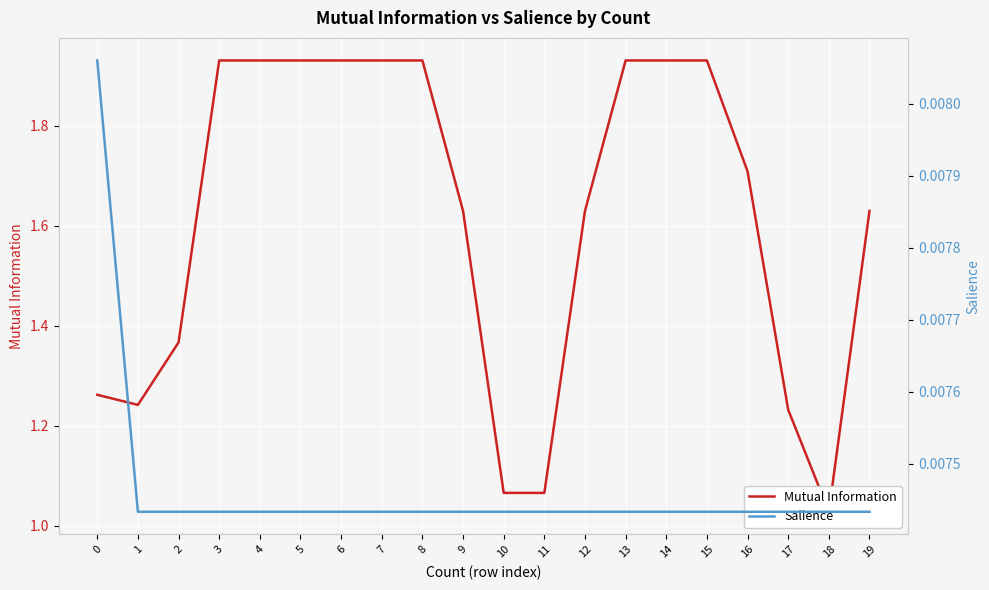

At which label does Mutual Information reach its peak?

3